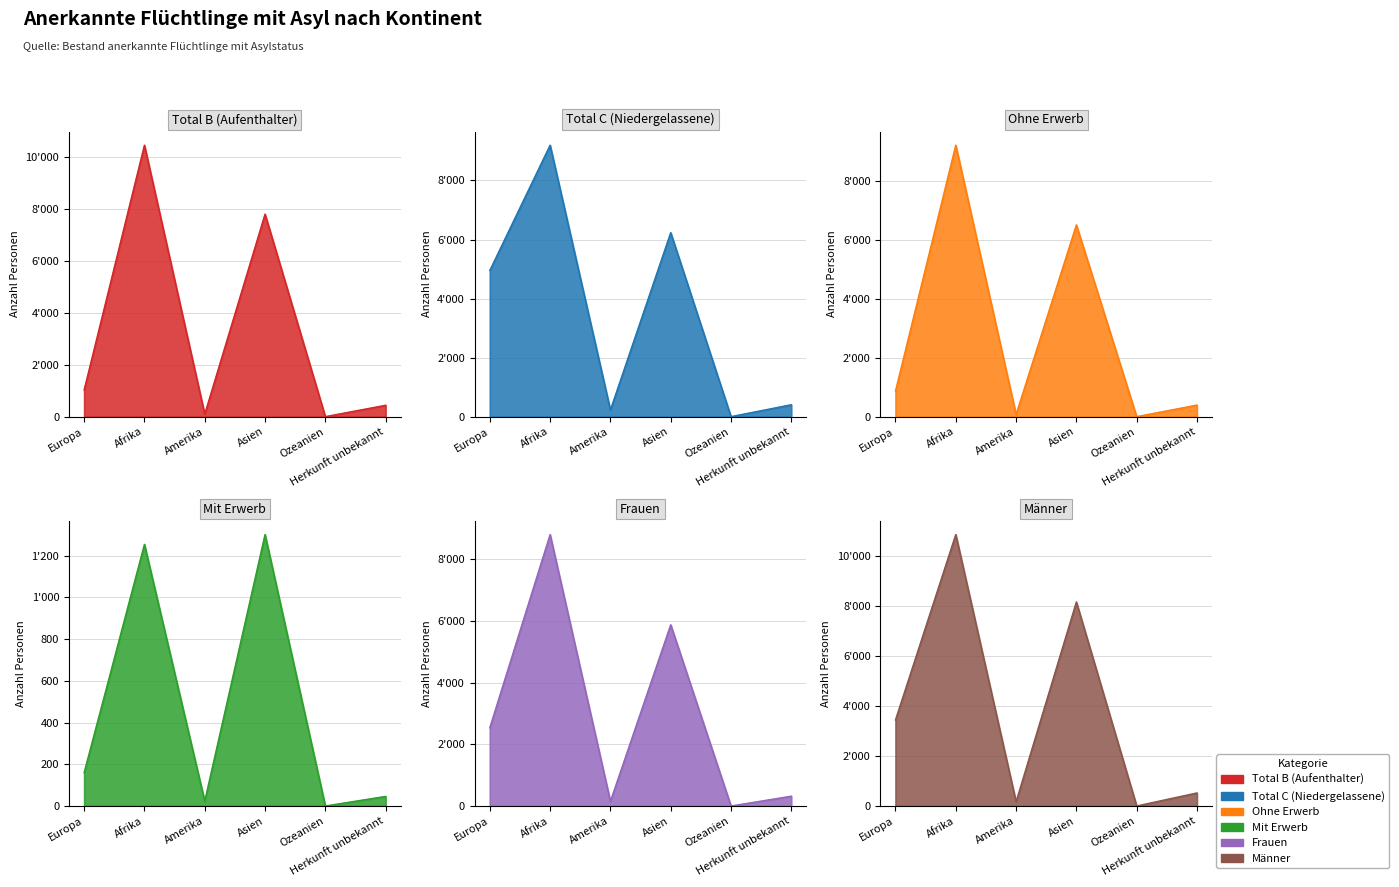

True or false: Total B (Aufenthalter) and Ohne Erwerb cross at least once.

False